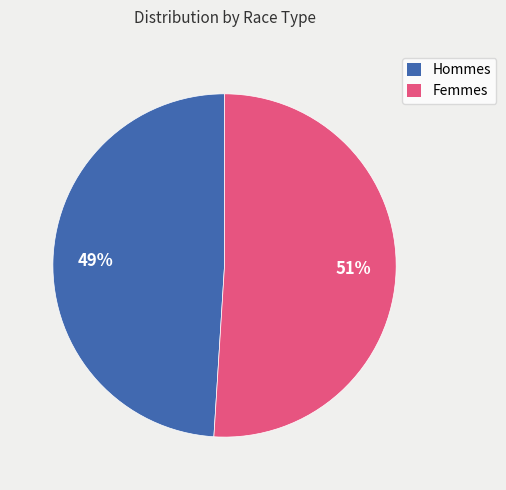

Rank the categories by value from highest to lowest.

Femmes, Hommes